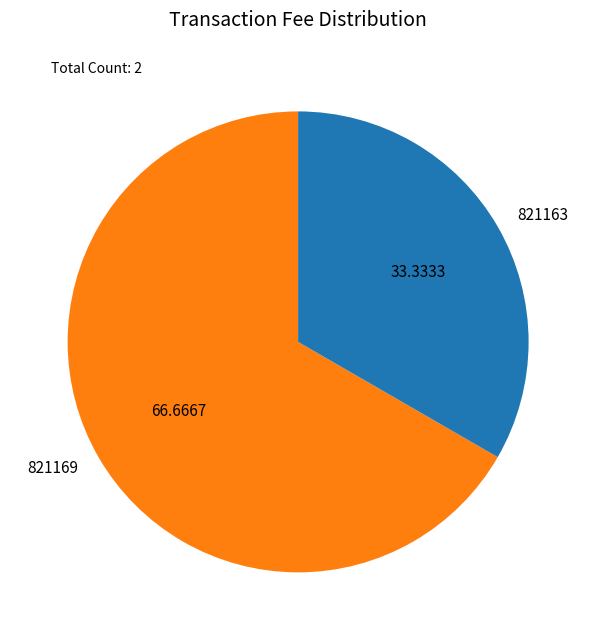

Count the number of slices in the pie.

2